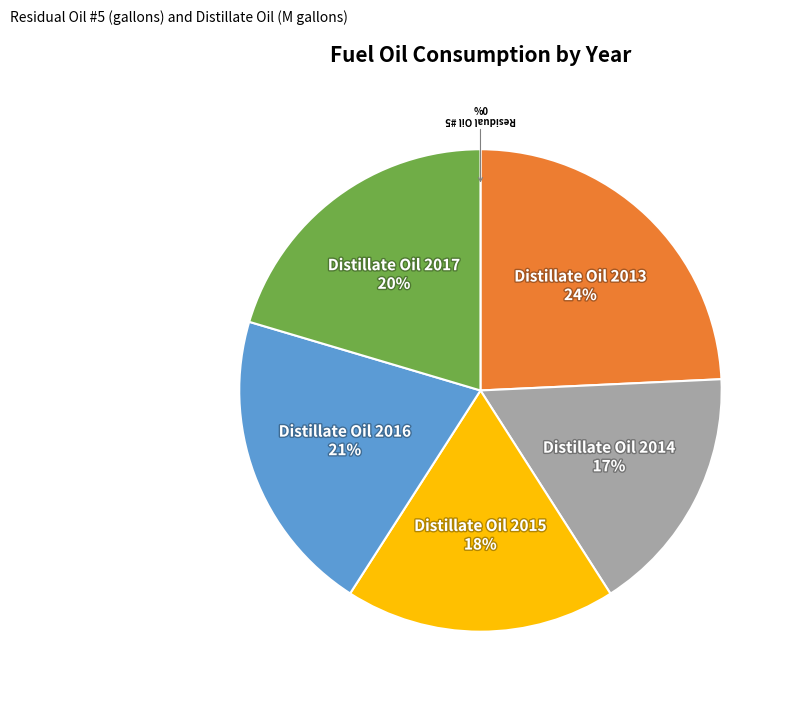

True or false: Distillate Oil 2013 accounts for 31% of the total.

False